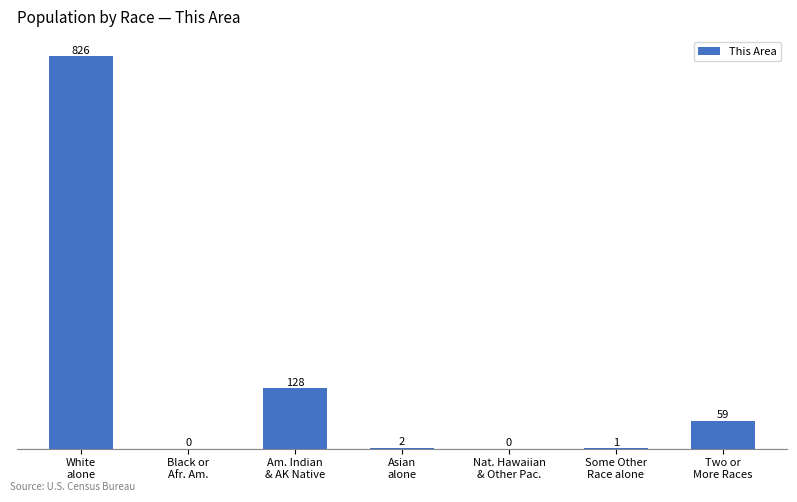

Are the bars horizontal?

No